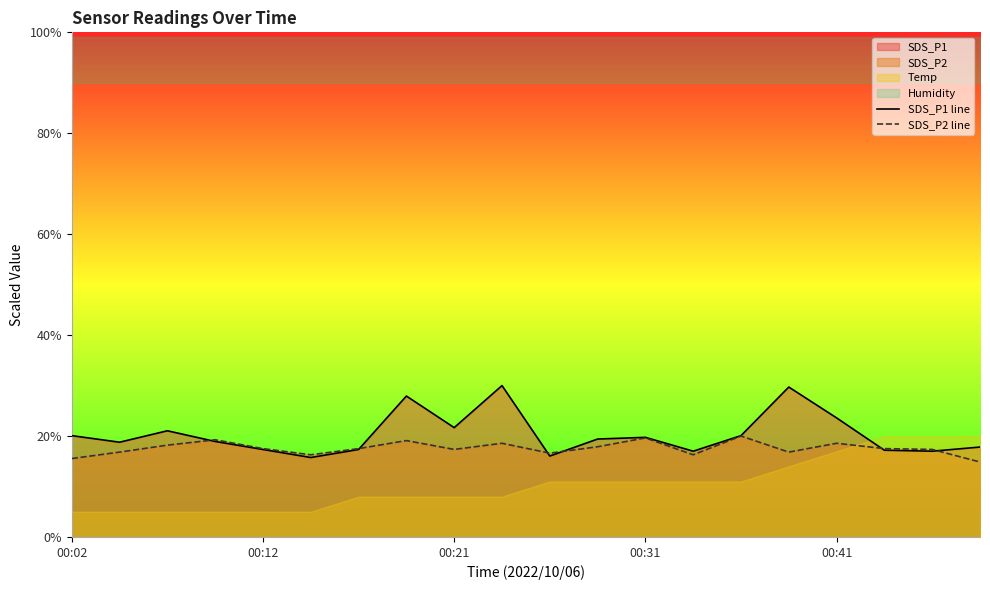

After their last crossing, which series has the higher values: SDS_P2 line or SDS_P1 line?

SDS_P1 line